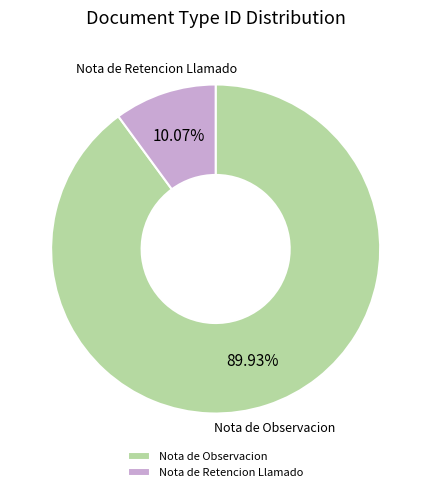

What is the smallest slice in the pie chart?

Nota de Retencion Llamado